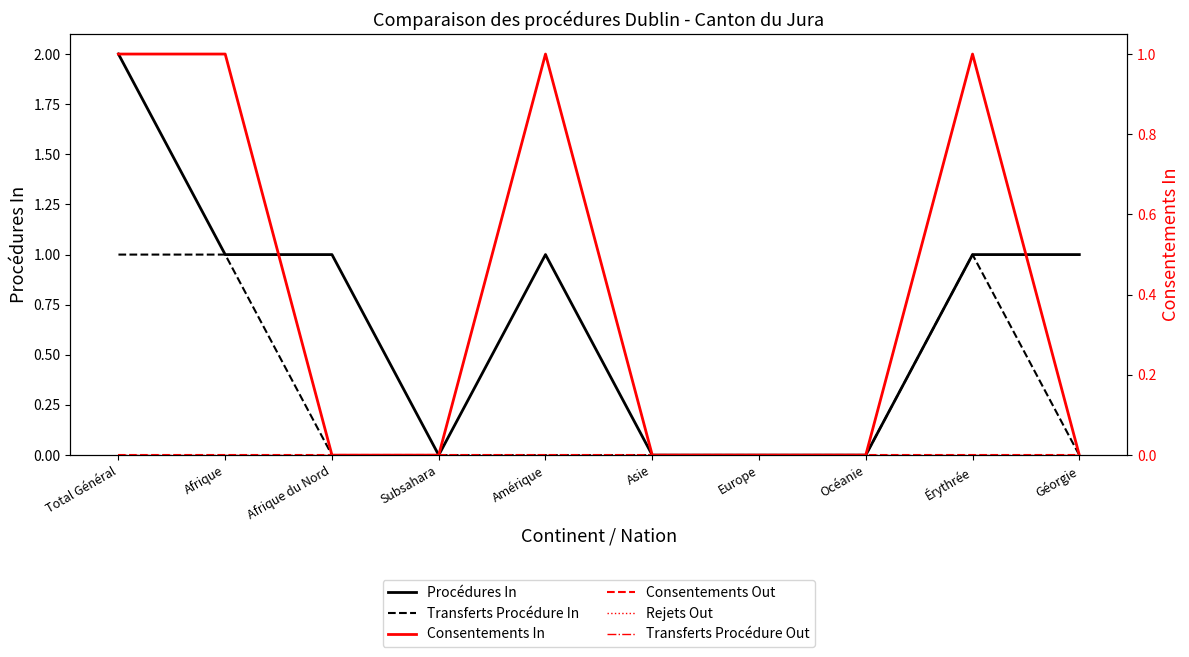

Between Asie and Océanie, which series saw the biggest shift?

Procédures In